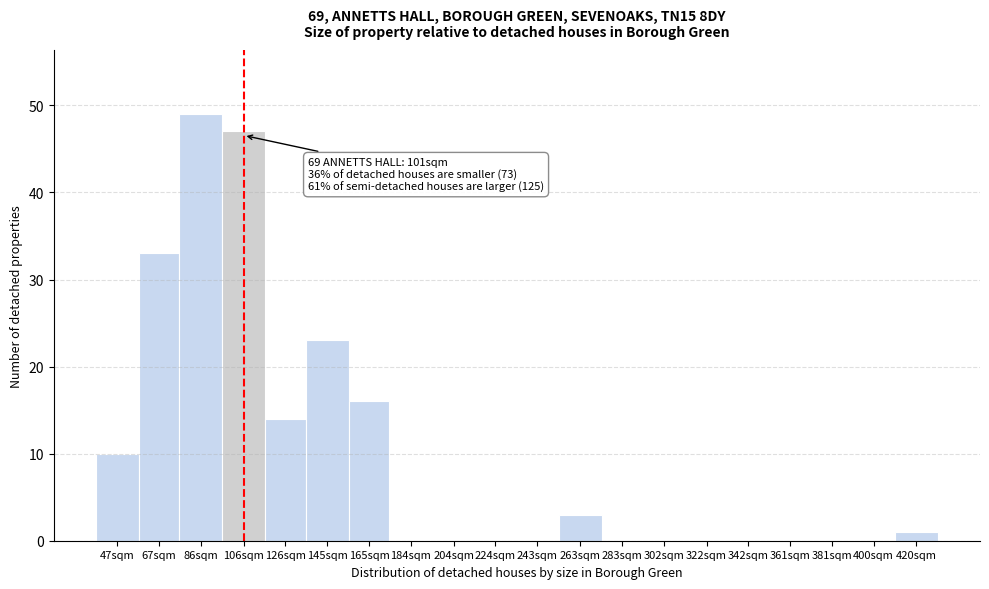

Reading right to left, what are all the values shown in this chart?

420sqm=1	400sqm=0	381sqm=0	361sqm=0	342sqm=0	322sqm=0	302sqm=0	283sqm=0	263sqm=3	243sqm=0	224sqm=0	204sqm=0	184sqm=0	165sqm=16	145sqm=23	126sqm=14	106sqm=47	86sqm=49	67sqm=33	47sqm=10